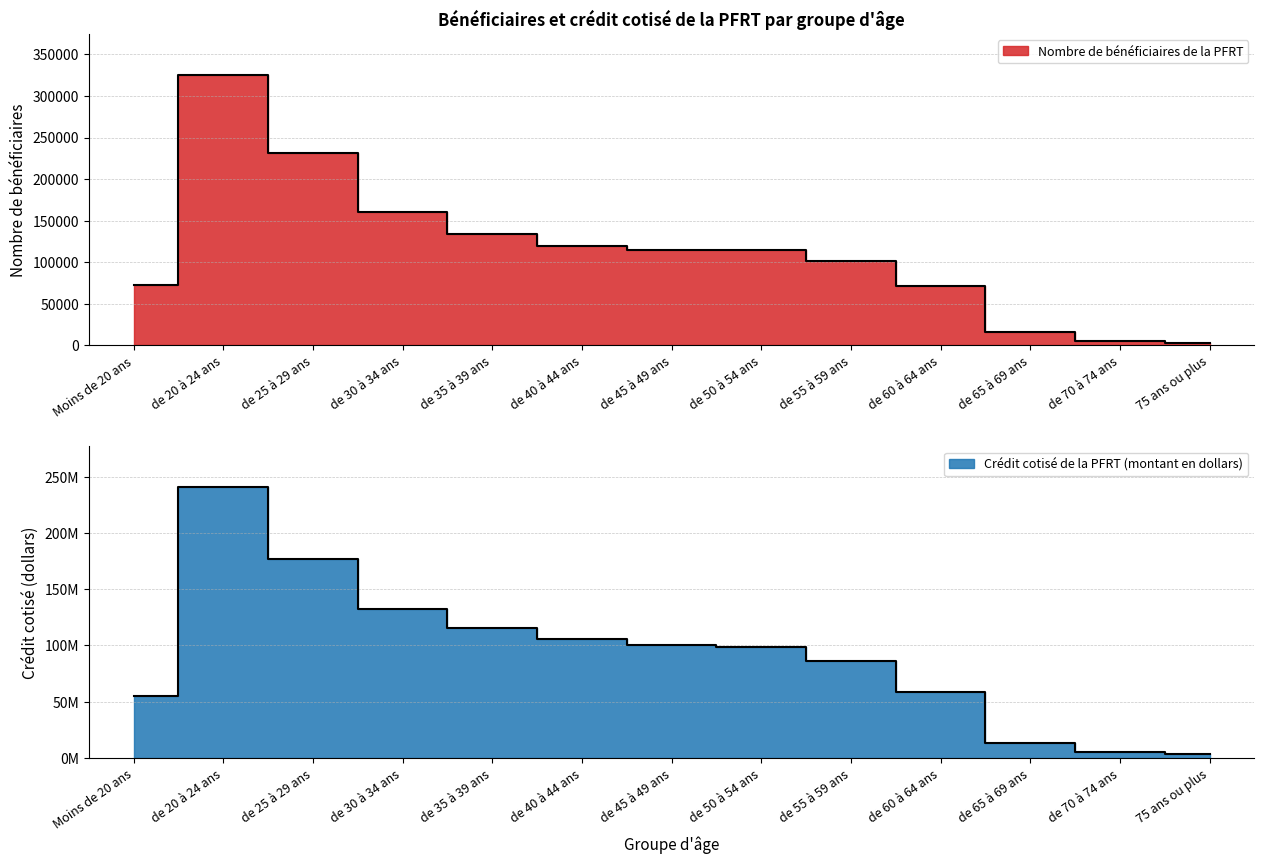

Count the number of categories in the chart.

13